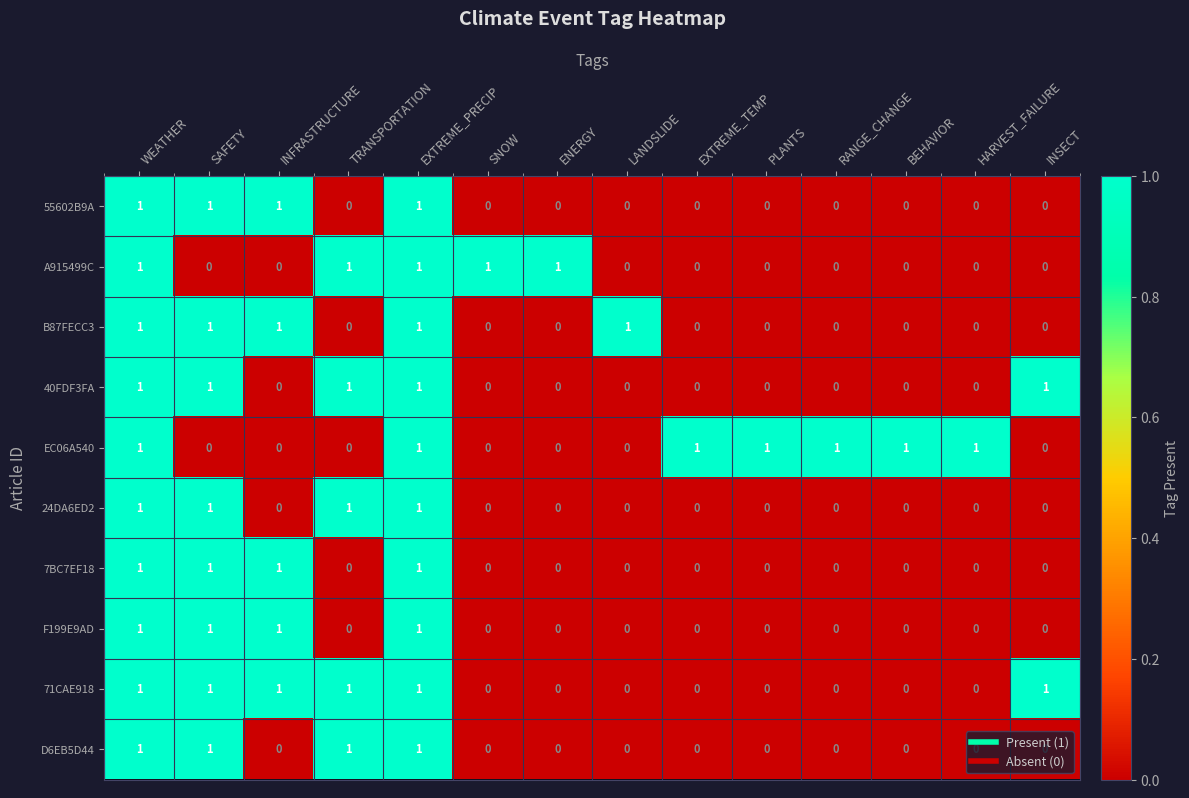

True or false: 7BC7EF18 has a value of 0 at INSECT.

True